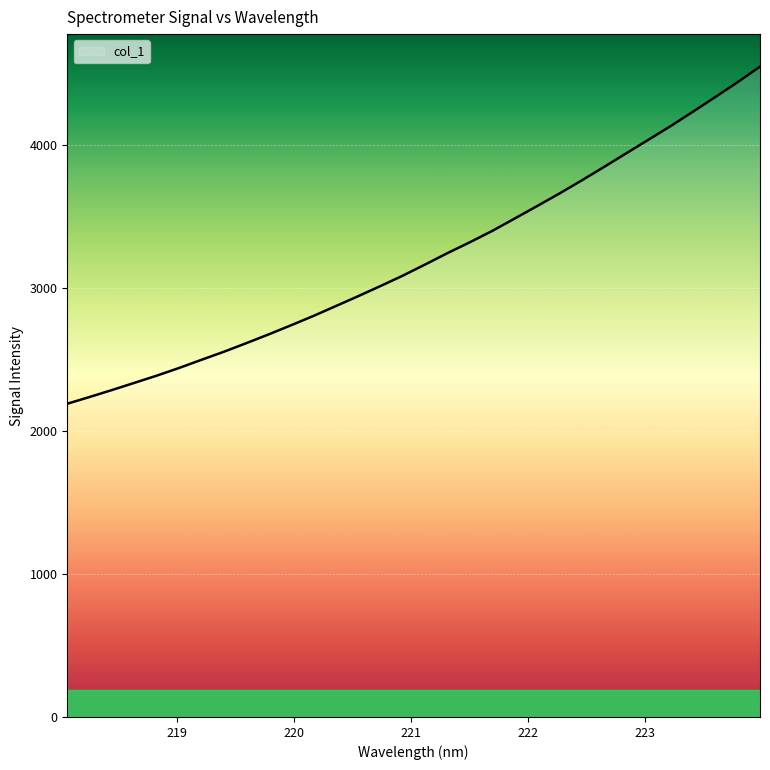

True or false: there are more than 1 points higher than both neighbors.

False